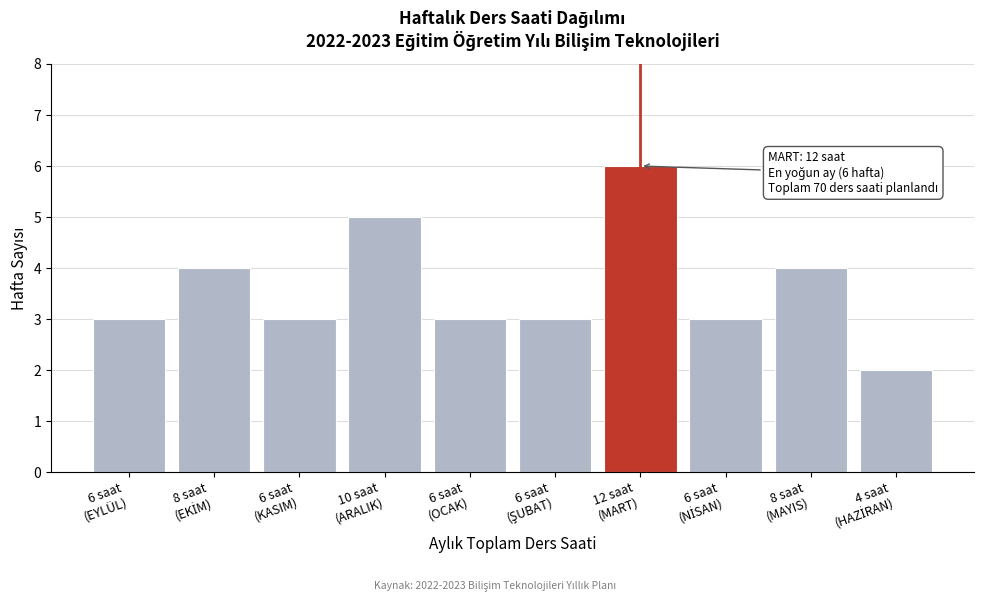

Reading left to right, extract all data points from this chart.

3	4	3	5	3	3	6	3	4	2